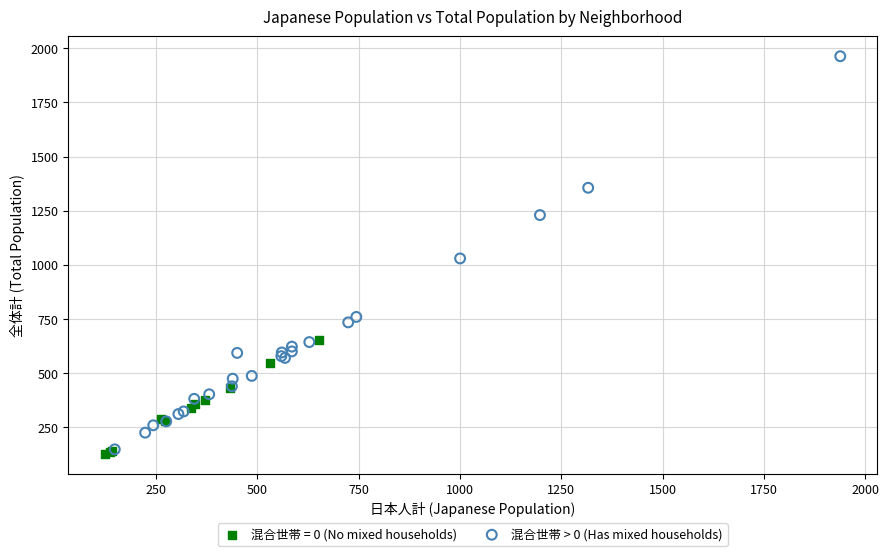

Which series has the widest spread of Y values?

混合世帯 > 0 (Has mixed households)